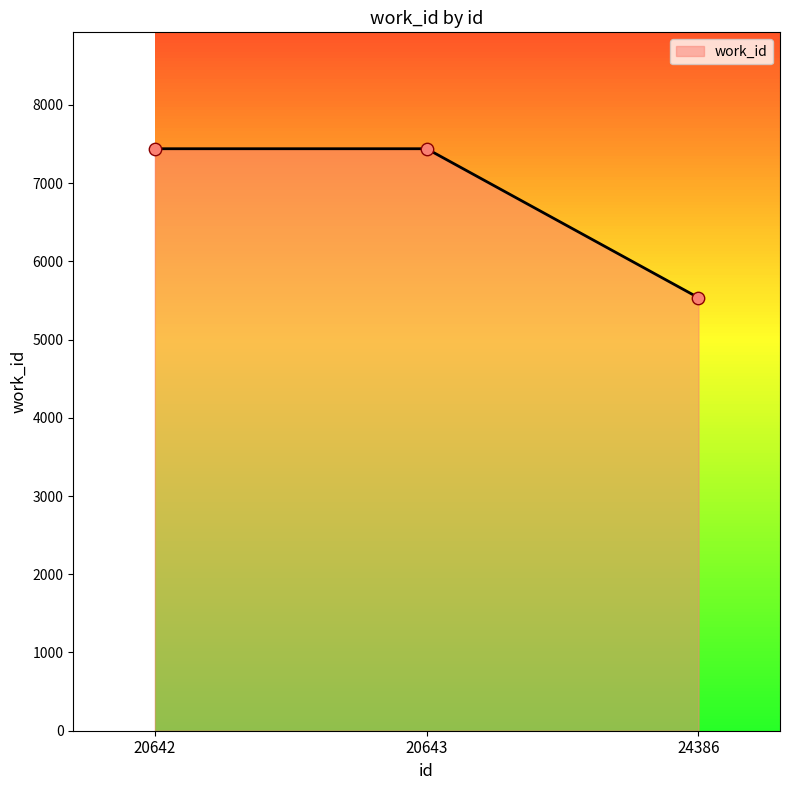

What is the ratio of the value at 20642 to the value at 20643?

1.0